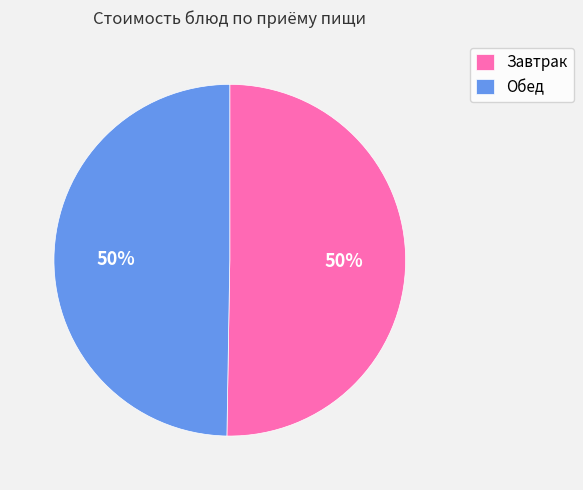

What is the ratio of the value at Обед to the value at Завтрак?

1.0